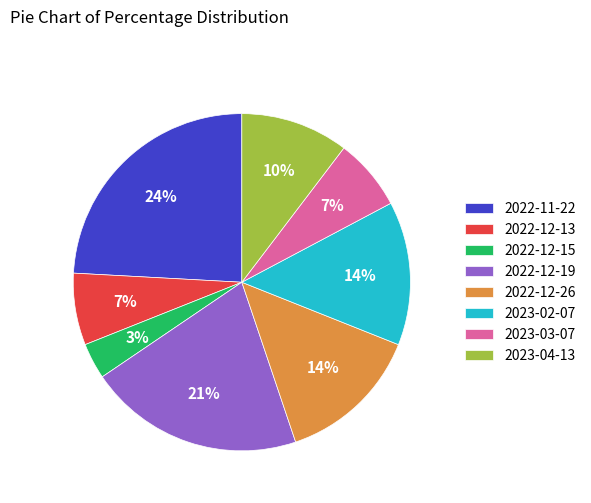

Is it true that 2023-02-07 is 1% of the pie?

False